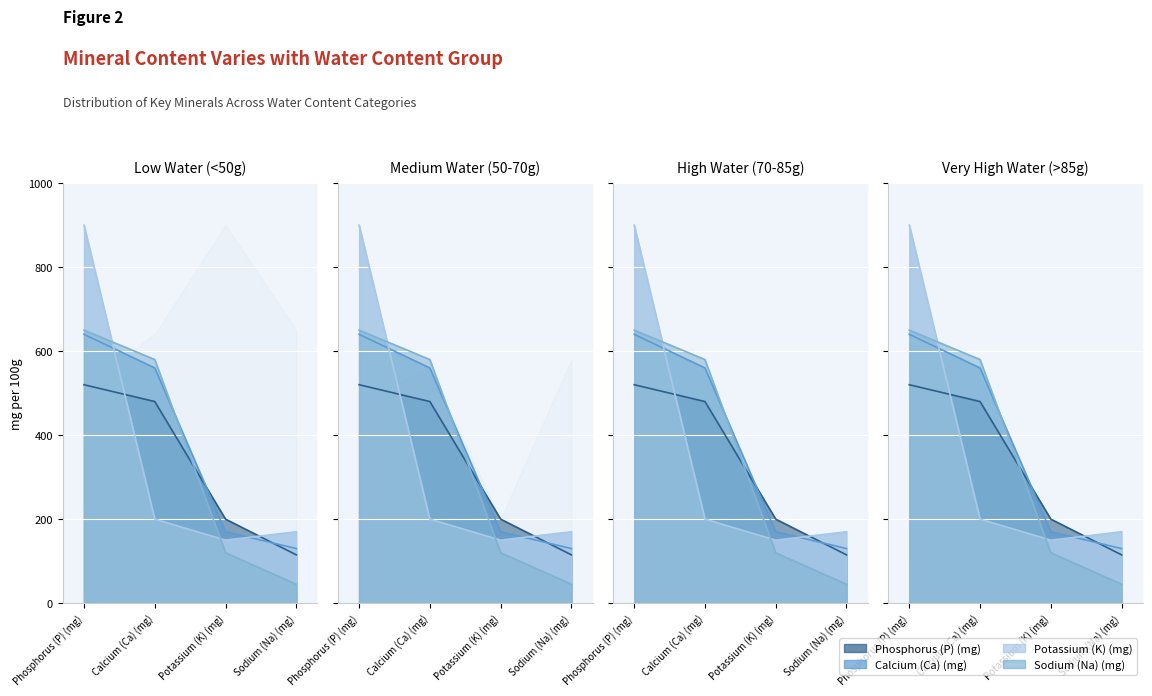

Reading right to left, list all the values displayed in this chart.

Phosphorus (P) (mg): 115	200	480	520
Calcium (Ca) (mg): 130	170	560	640
Potassium (K) (mg): 170	150	200	900
Sodium (Na) (mg): 45	120	580	650